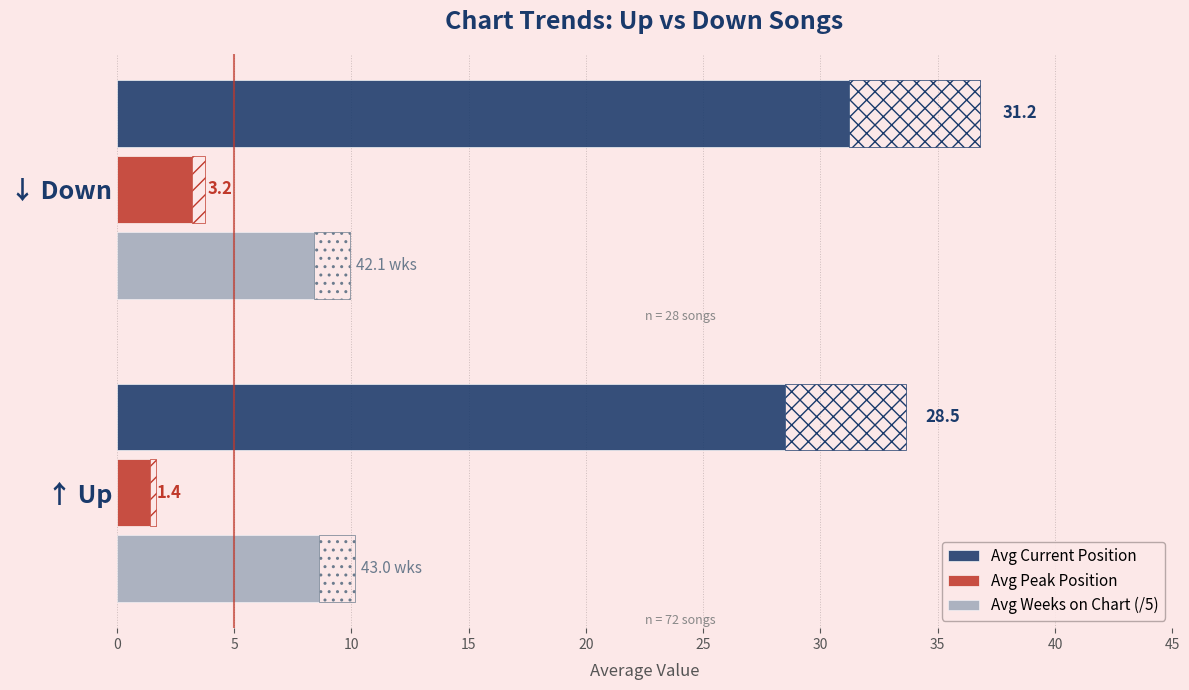

Does the chart contain stacked bars?

No